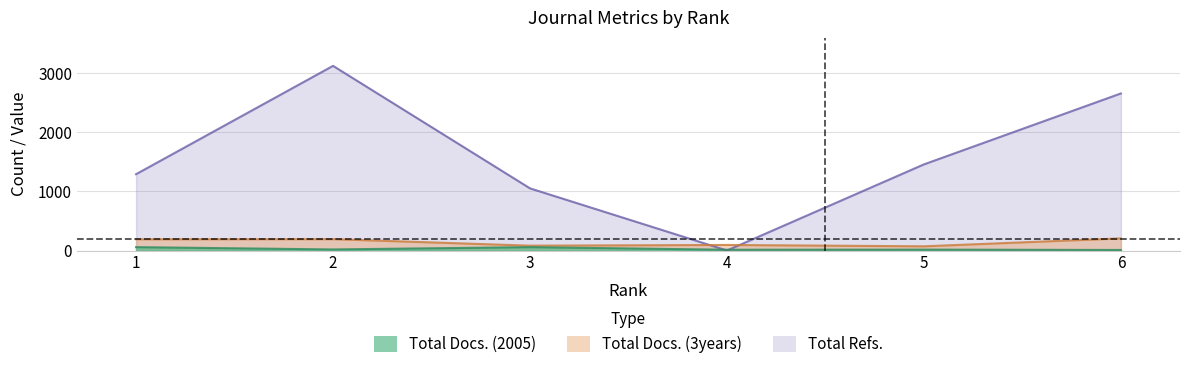

Reading left to right, transcribe all the data shown in this chart.

Total Docs. (2005): 57	18	57	13	15	9
Total Docs. (3years): 190	192	82	94	71	205
Total Refs.: 1292	3126	1052	0	1458	2659